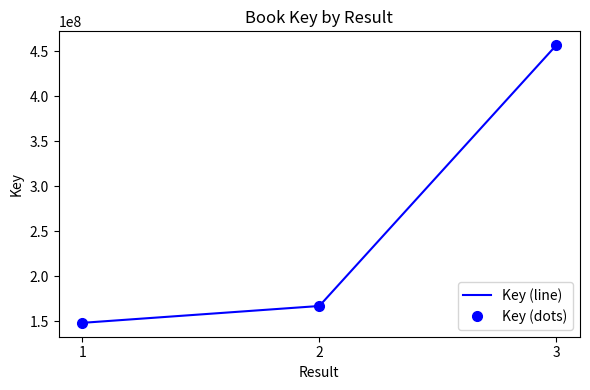

Is it true that Key (dots) equals 167135421 at 2?

True